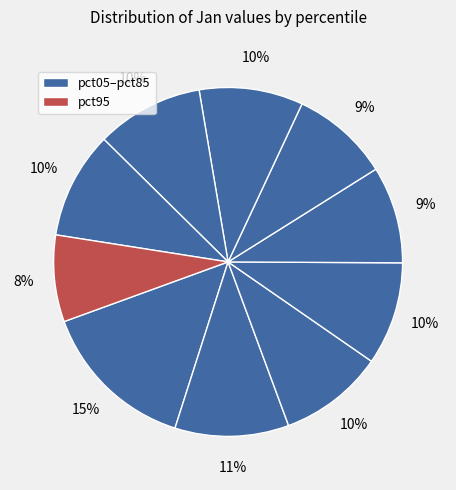

How many segments does this pie chart have?

10